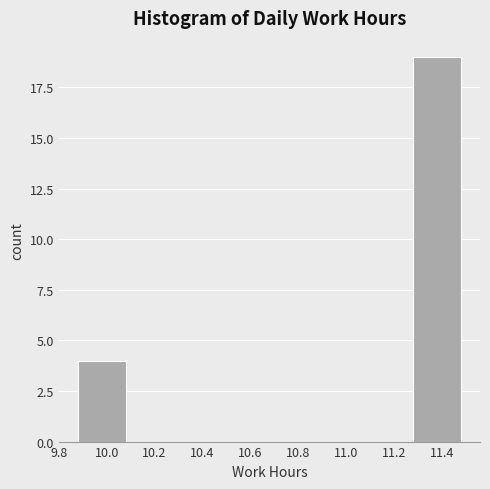

Reading left to right, transcribe this chart: for each bar, give the range it covers on the x-axis and its height. The values are not printed on the chart, so give them approximately, as read against the axis.

9.88 to 10.08: 4
10.08 to 10.28: 0
10.28 to 10.48: 0
10.48 to 10.68: 0
10.68 to 10.88: 0
10.88 to 11.08: 0
11.08 to 11.28: 0
11.28 to 11.48: 19